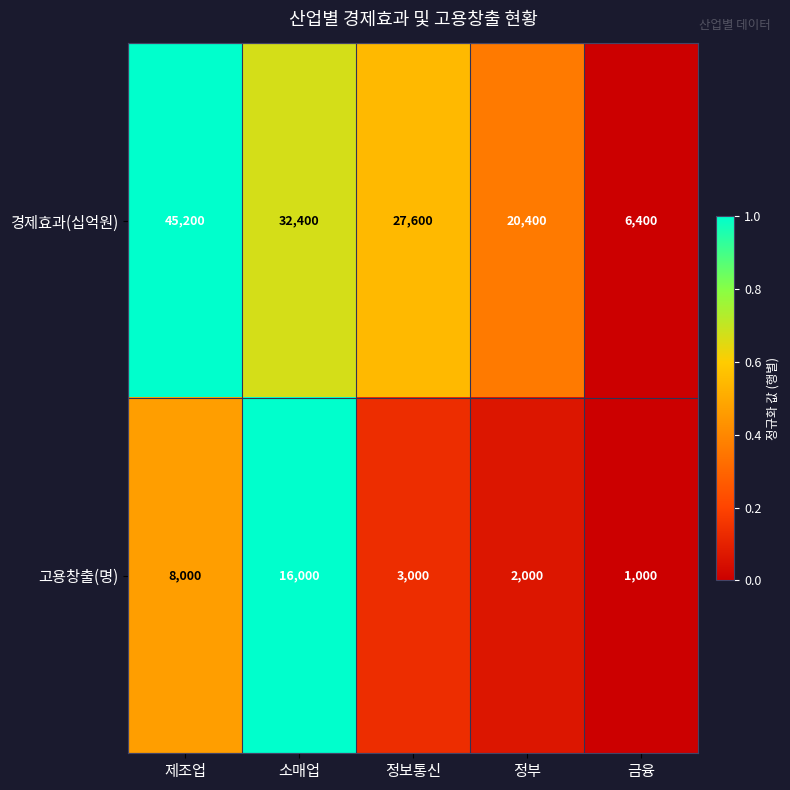

What is the difference between the maximum and minimum values in the 고용창출(명) series?

15000